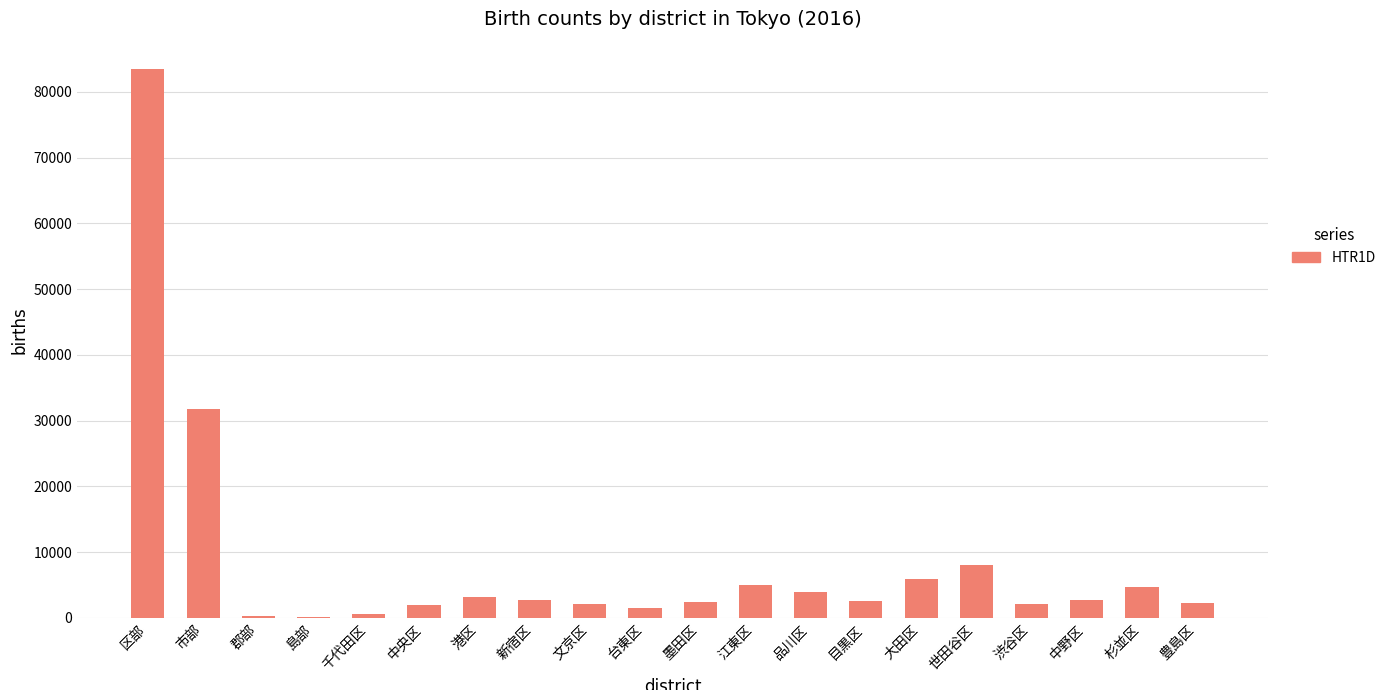

What is the greatest value displayed?

83446